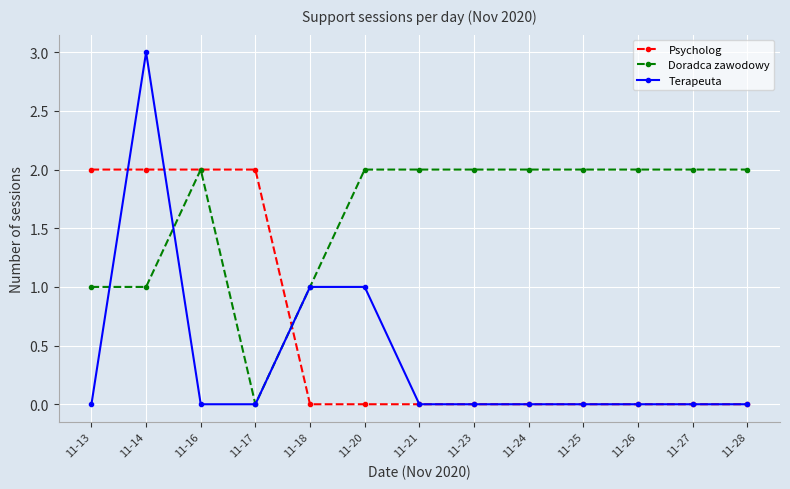

The Doradca zawodowy series shows 1 at 11-27. True or false?

False